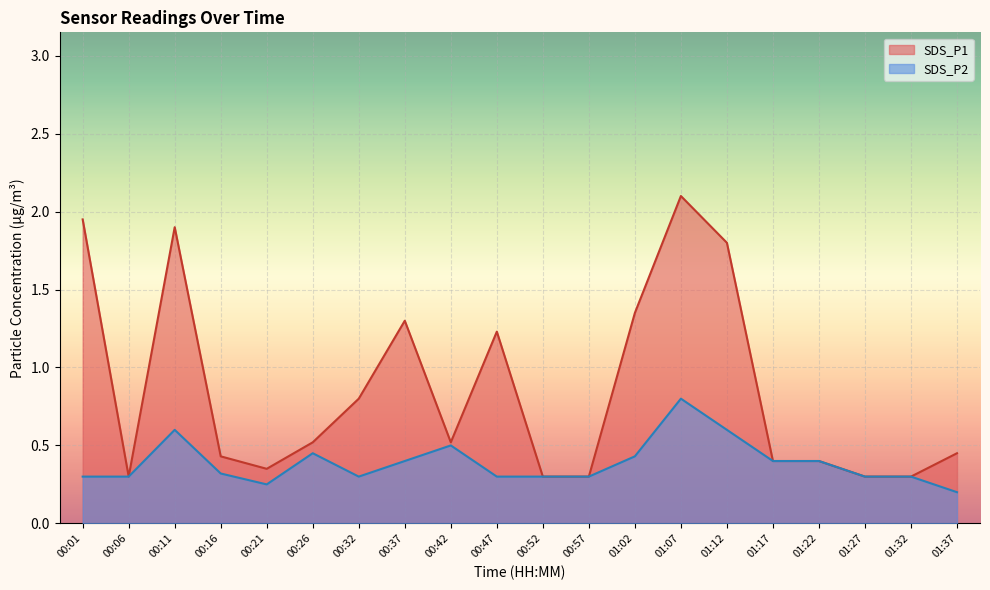

Which category has the lowest value across all series?

01:37